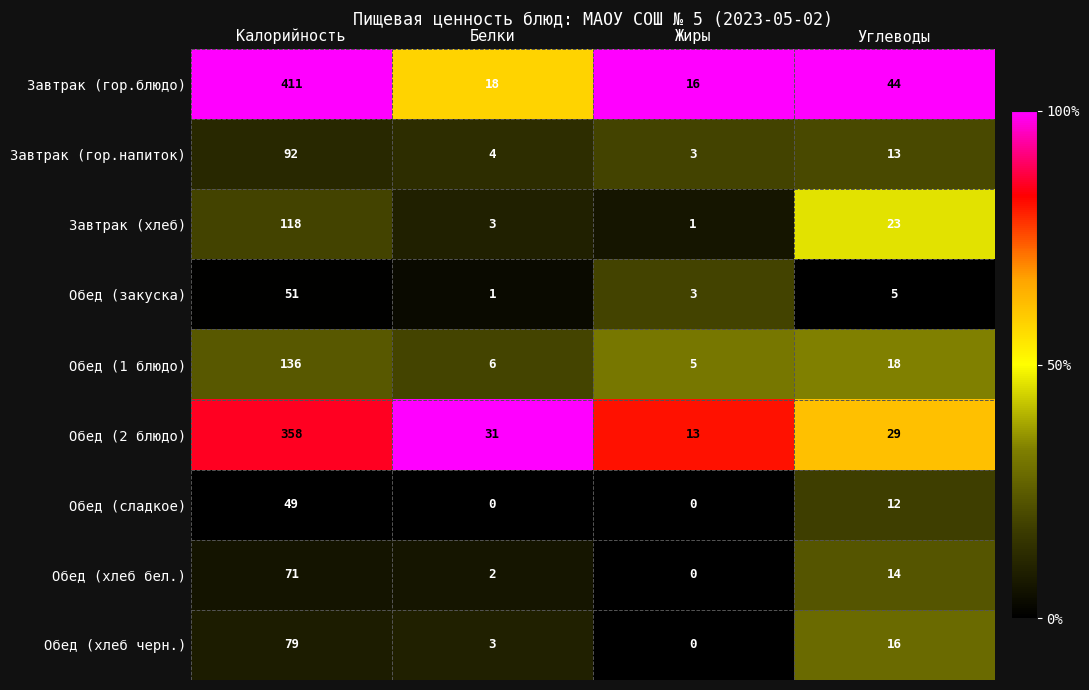

Rank the series by their maximum value, from lowest to highest.

Обед (сладкое), Обед (закуска), Обед (хлеб бел.), Обед (хлеб черн.), Завтрак (гор.напиток), Завтрак (хлеб), Обед (1 блюдо), Обед (2 блюдо), Завтрак (гор.блюдо)